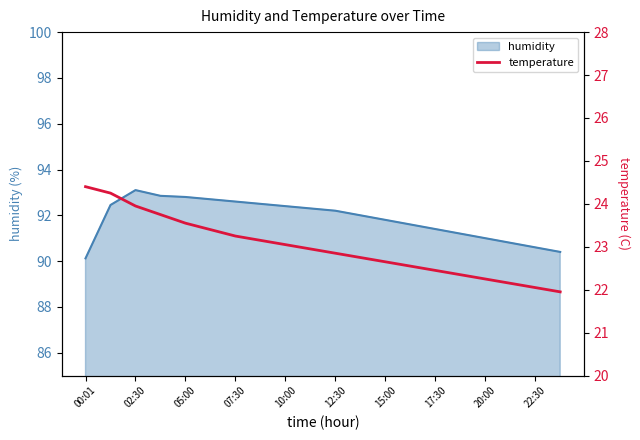

Is it true that humidity equals 27.7 at 02:30?

False